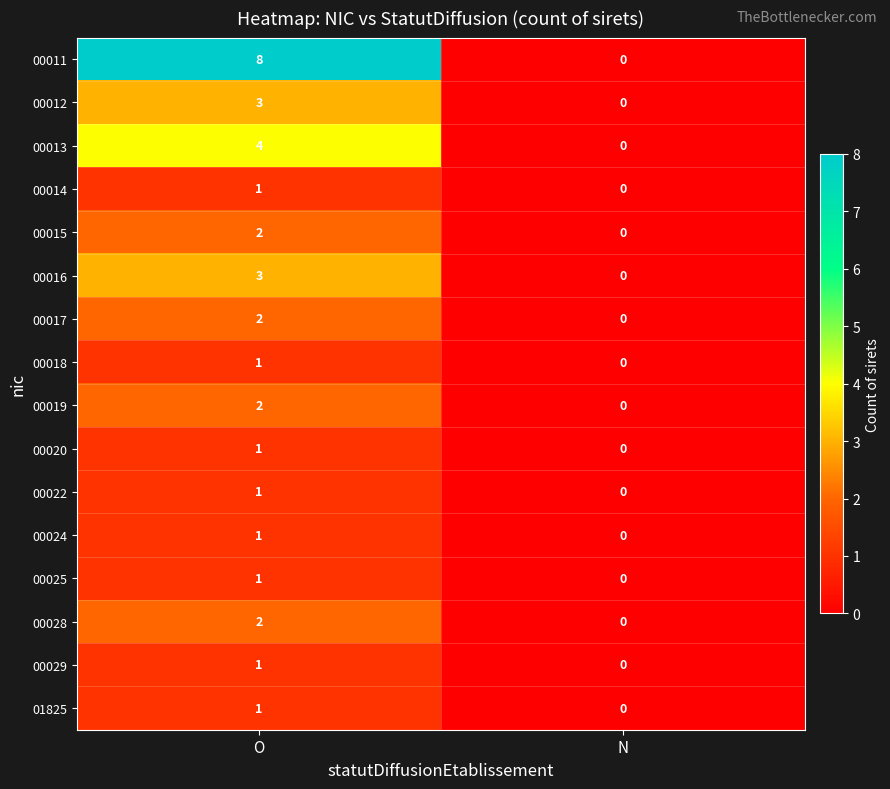

Is it true that 00017 equals 1 at O?

False